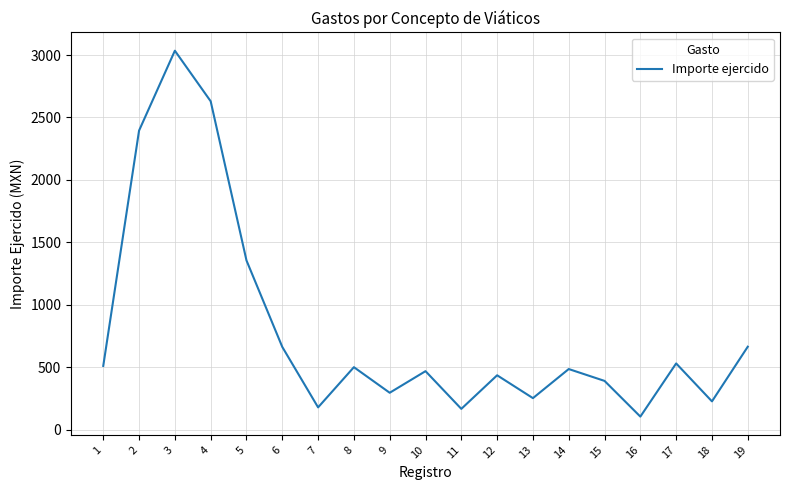

What is the difference between the values at 6 and 5?

693.0